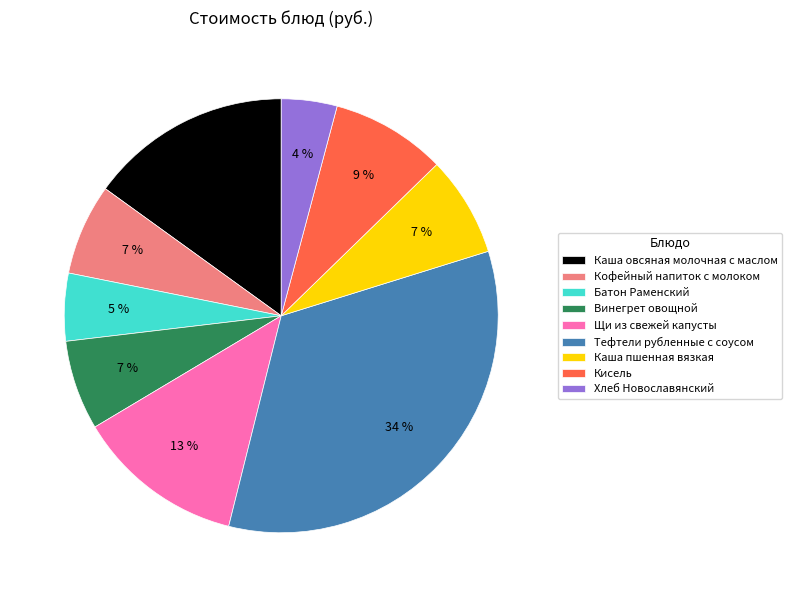

To the nearest percent, what portion does Тефтели рубленные с соусом represent?

34%